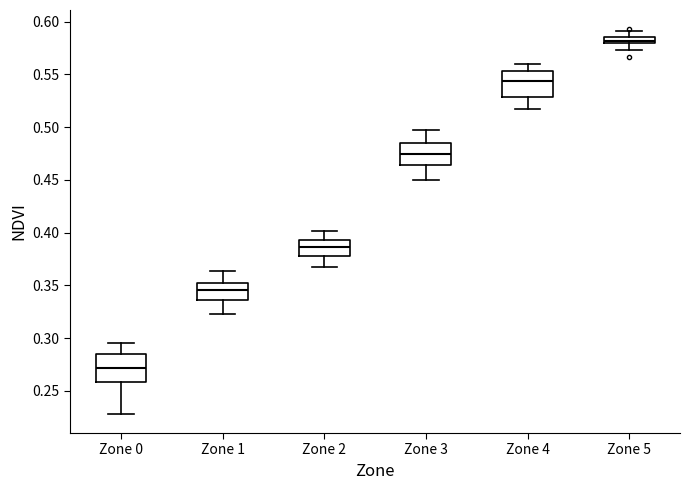

Where is the upper edge of the box for Zone 1 on the y-axis? The values are not printed on the chart, so give them approximately, as read against the axis.

0.350